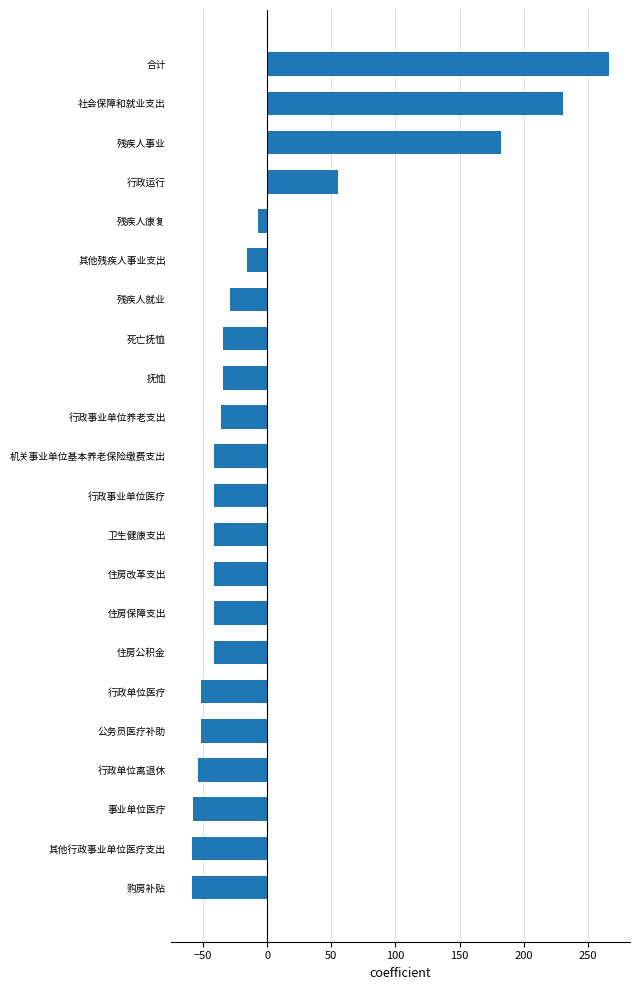

What is the difference between the second highest and minimum values?

289.5